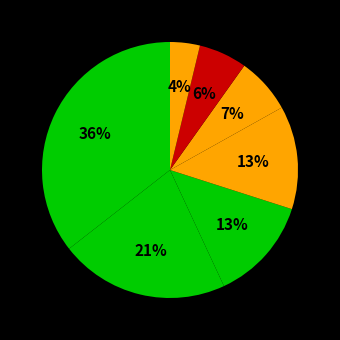

How many segments does this pie chart have?

7